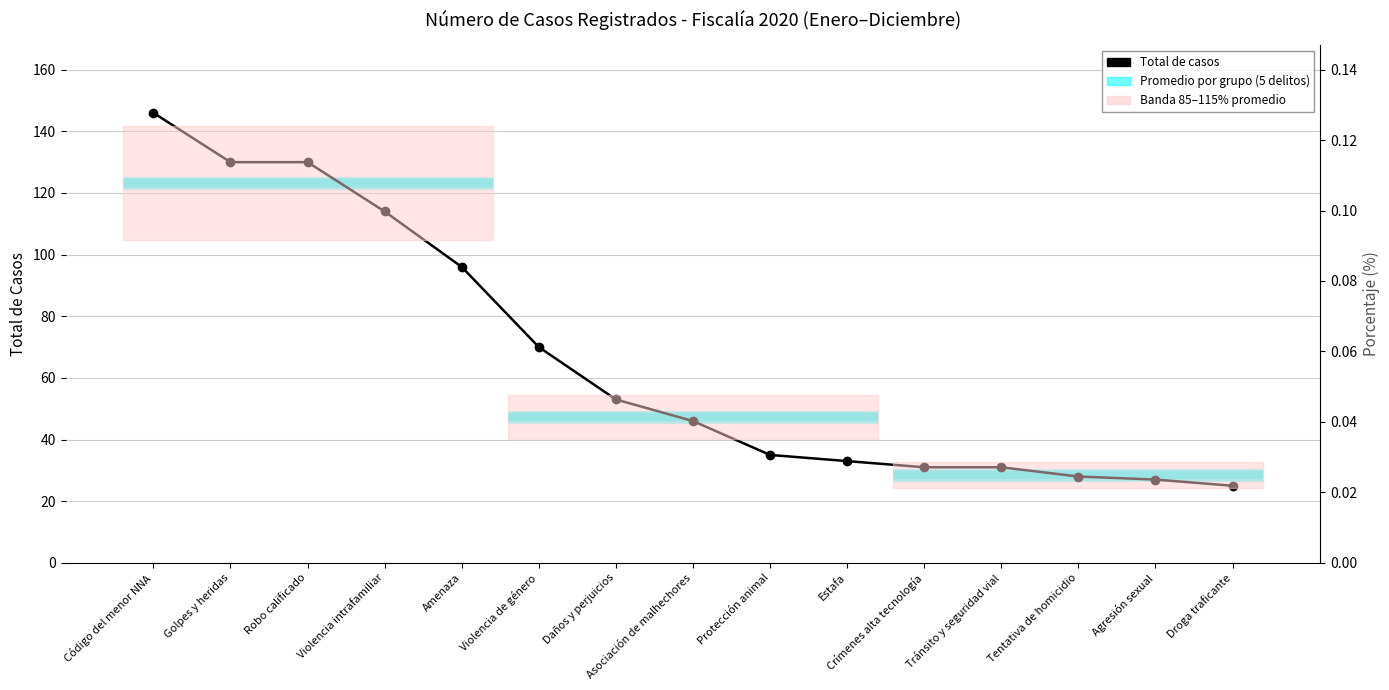

At how many categories does at least one series exceed 67?

6